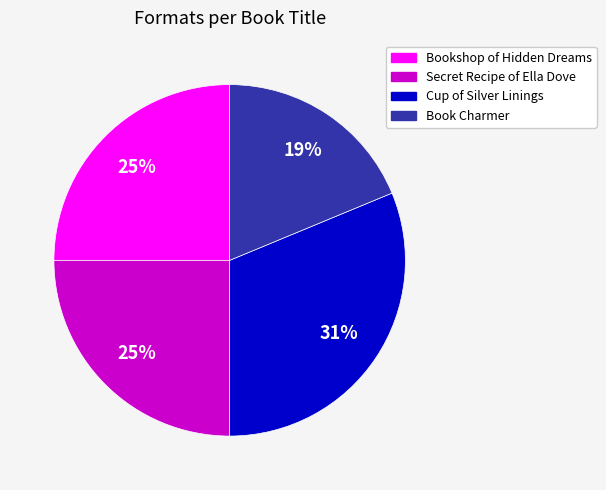

Which has a higher value, Secret Recipe of Ella Dove or Book Charmer?

Secret Recipe of Ella Dove